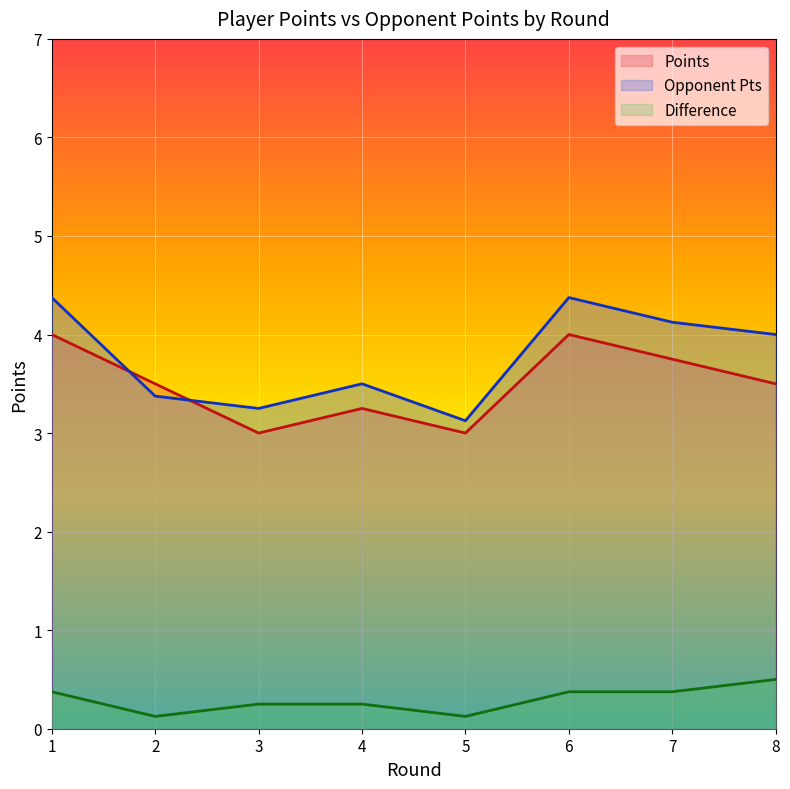

What is the difference between the second highest and minimum values in the Points series?

1.0